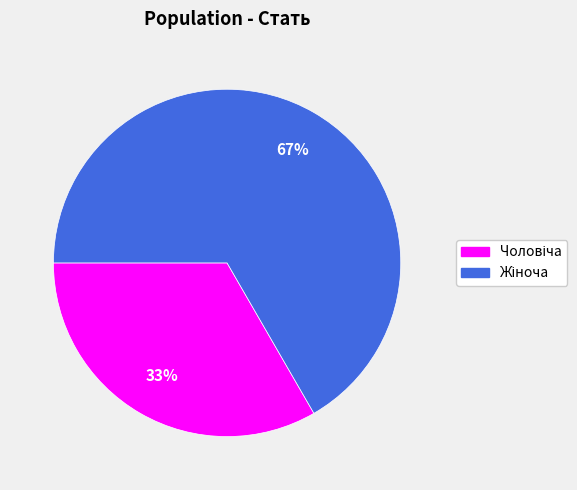

How many segments does this pie chart have?

2